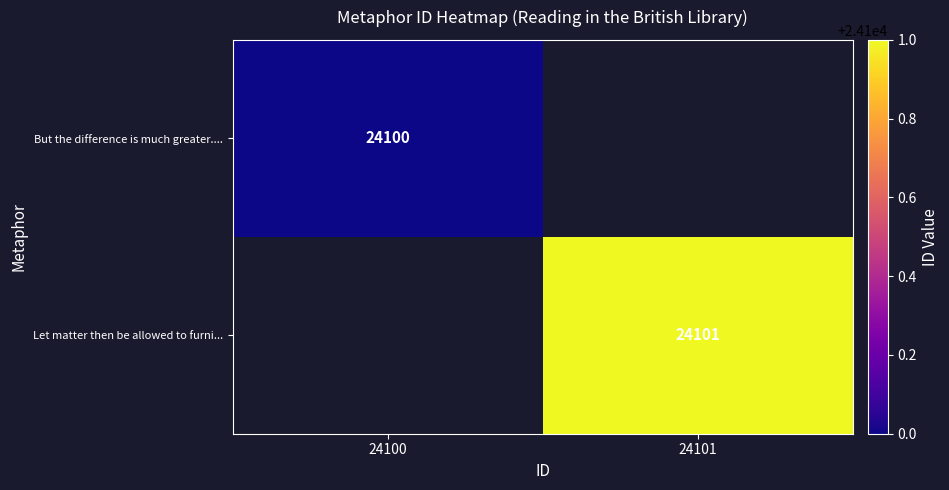

True or false: Let matter then be allowed to furni... has a value of 24101 at 24101.

True